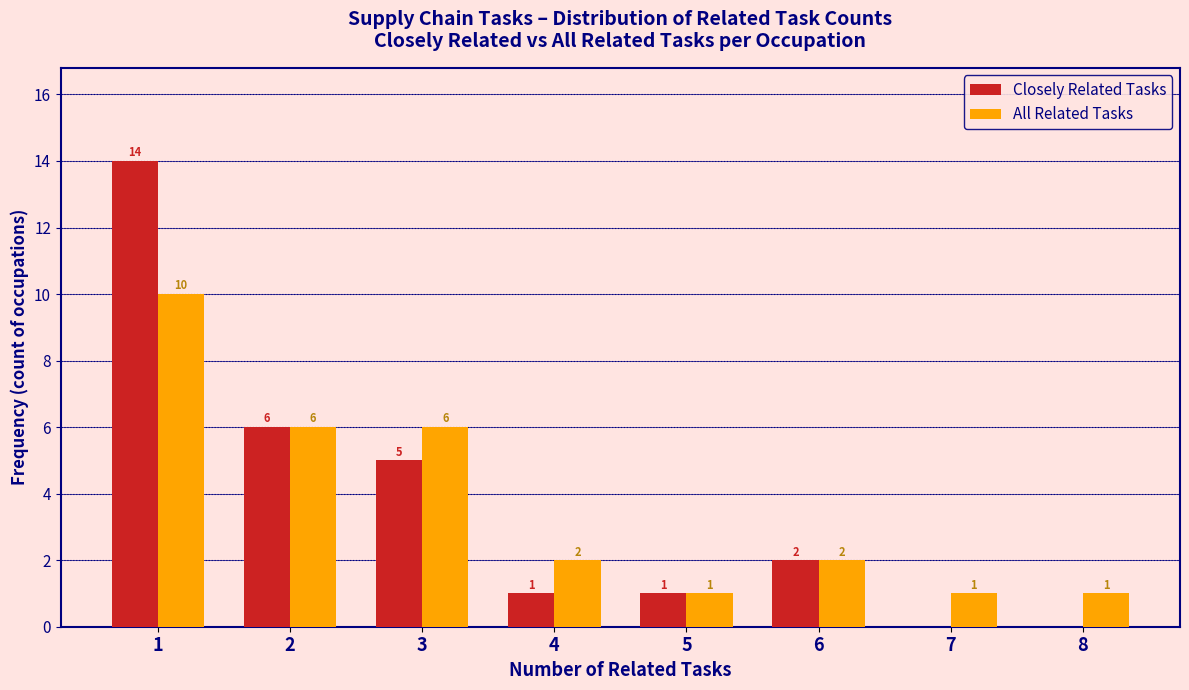

Reading left to right, extract all data points from this chart.

Closely Related Tasks: 1=14	2=6	3=5	4=1	5=1	6=2	7=0	8=0
All Related Tasks: 1=10	2=6	3=6	4=2	5=1	6=2	7=1	8=1